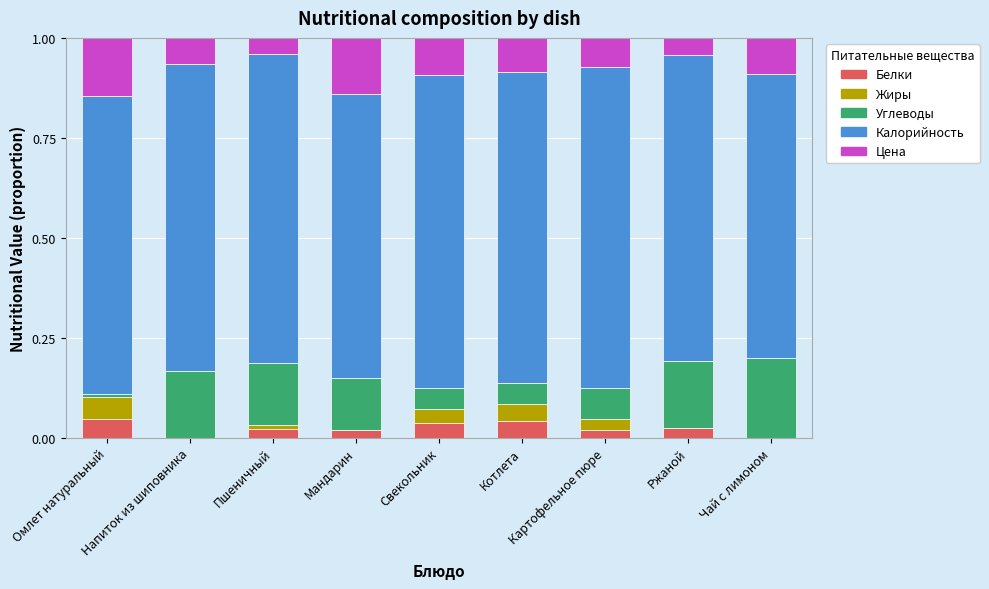

What is the total value across all series at Котлета?

1.0